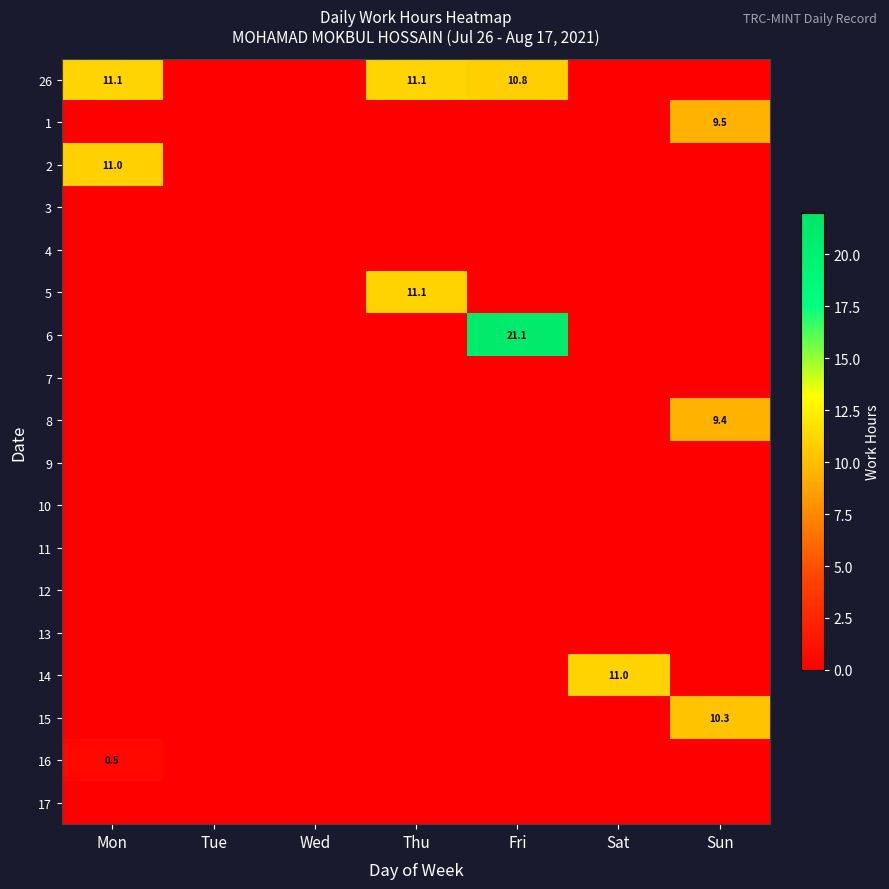

Where is 10 nearest to the value 0?

Mon